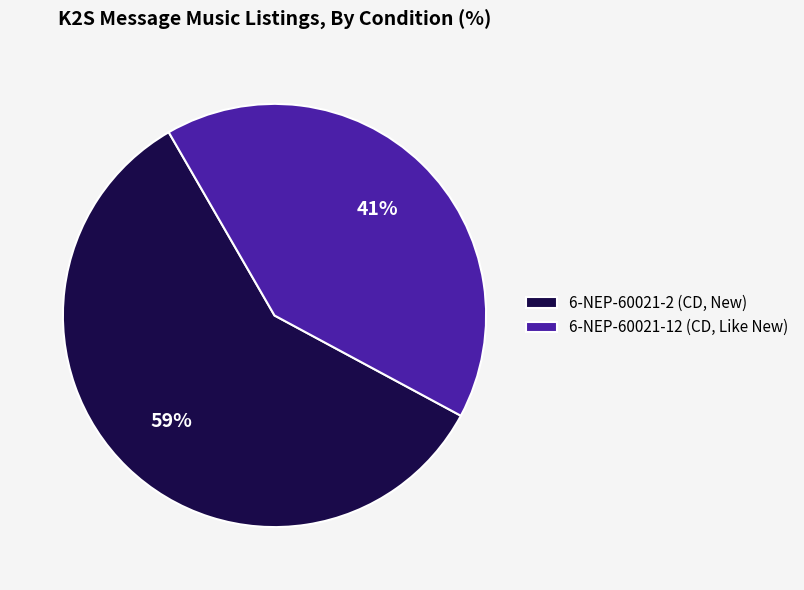

To the nearest percent, what percentage of the pie is 6-NEP-60021-12 (CD, Like New)?

41%